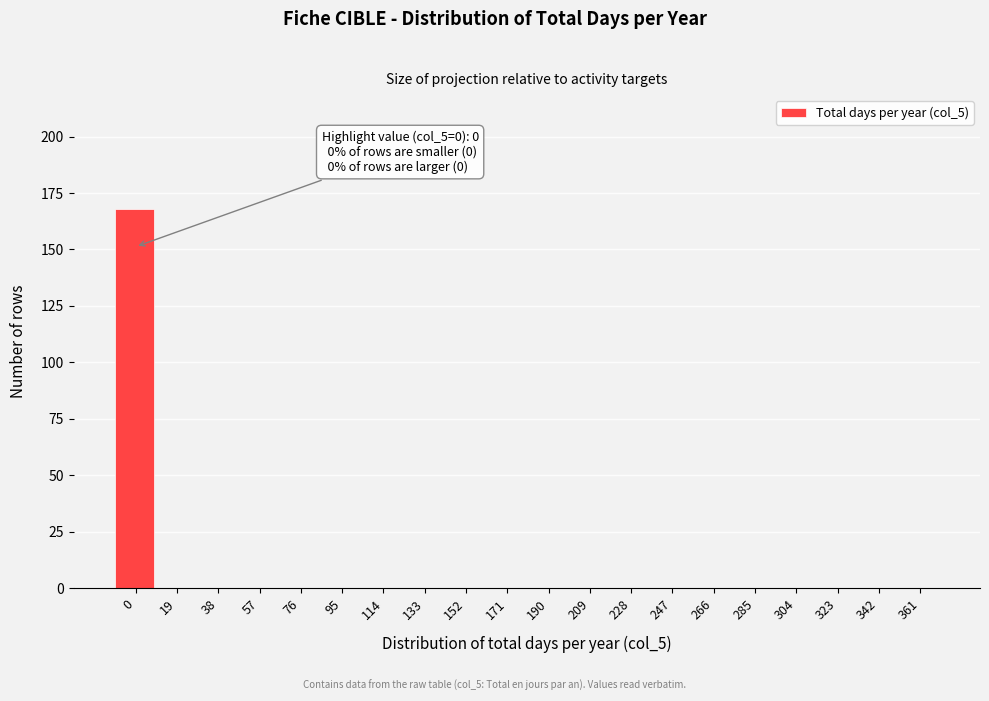

Reading left to right, list all the values displayed in this chart.

0=168	19=0	38=0	57=0	76=0	95=0	114=0	133=0	152=0	171=0	190=0	209=0	228=0	247=0	266=0	285=0	304=0	323=0	342=0	361=0